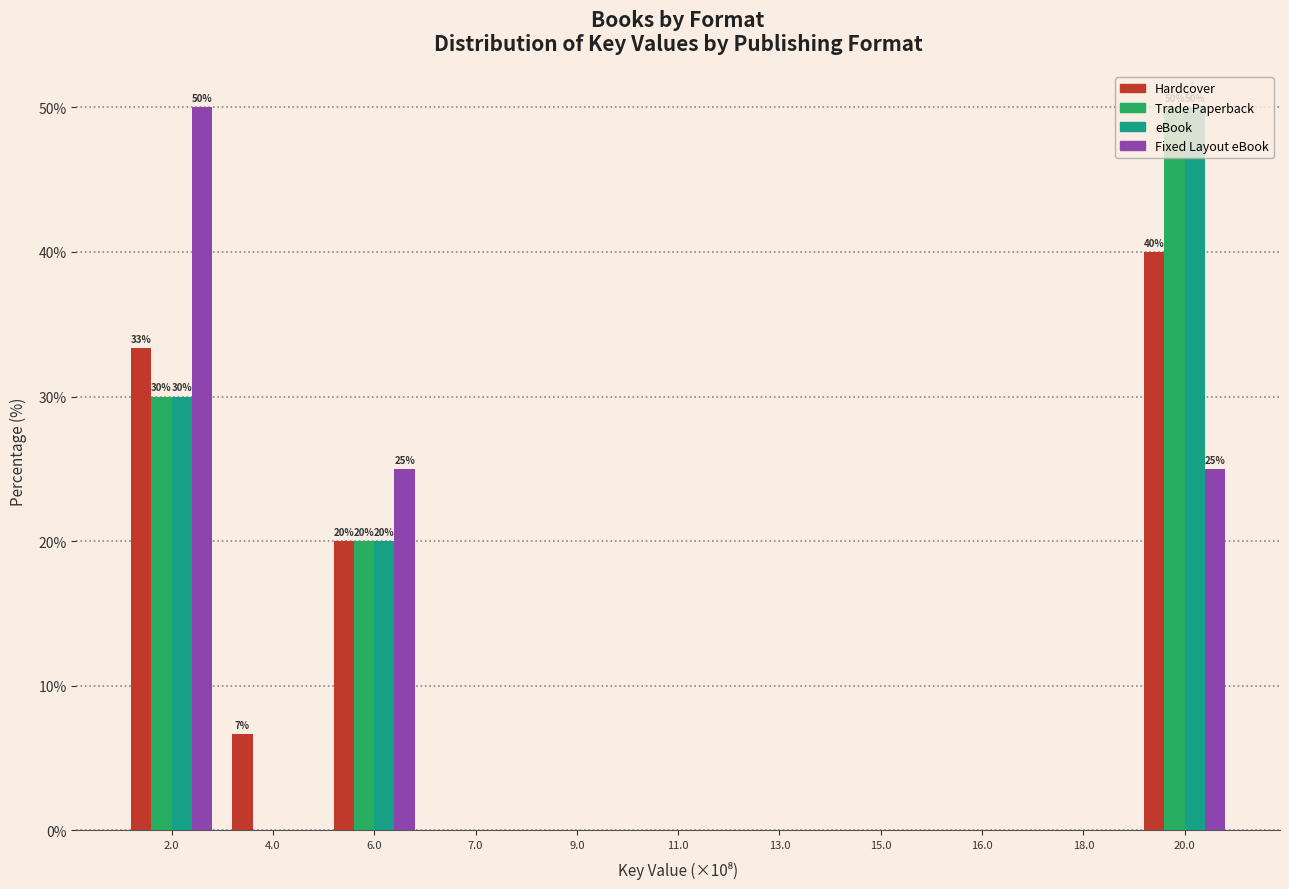

What is the sum of the Trade Paperback values at 13.0 and 20.0?

50.0